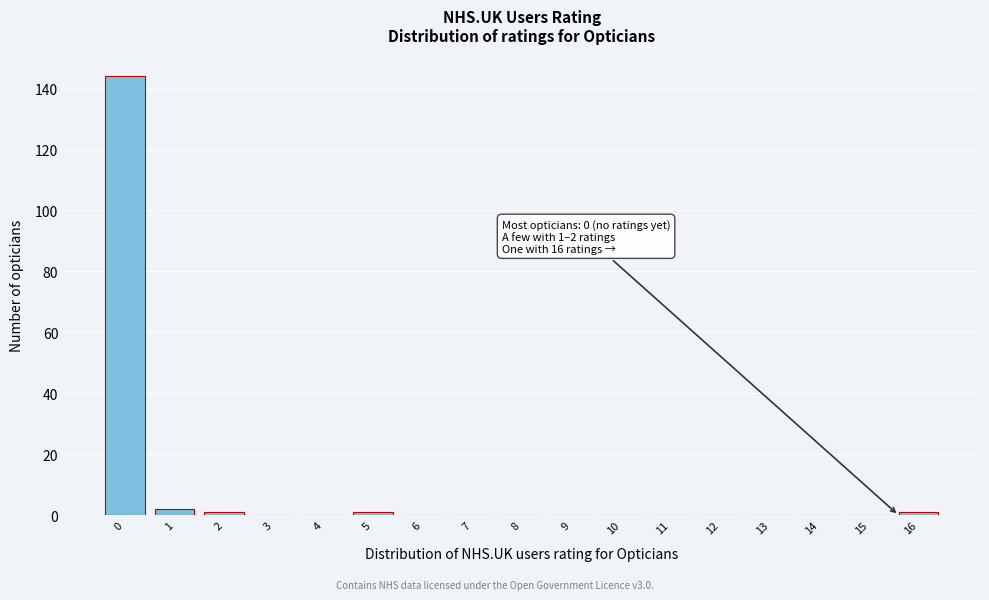

Reading left to right, list all the values displayed in this chart.

0=144	1=2	2=1	3=0	4=0	5=1	6=0	7=0	8=0	9=0	10=0	11=0	12=0	13=0	14=0	15=0	16=1